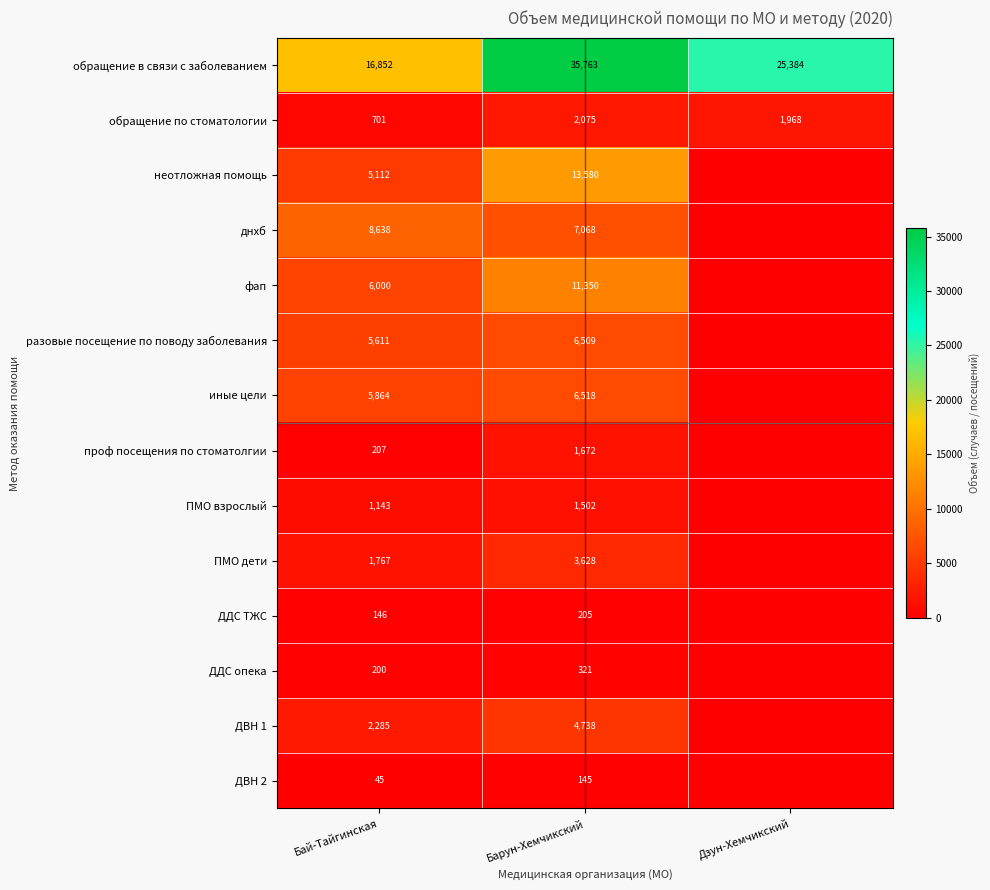

True or false: иные цели has a value of 6518 at Барун-Хемчикский.

True